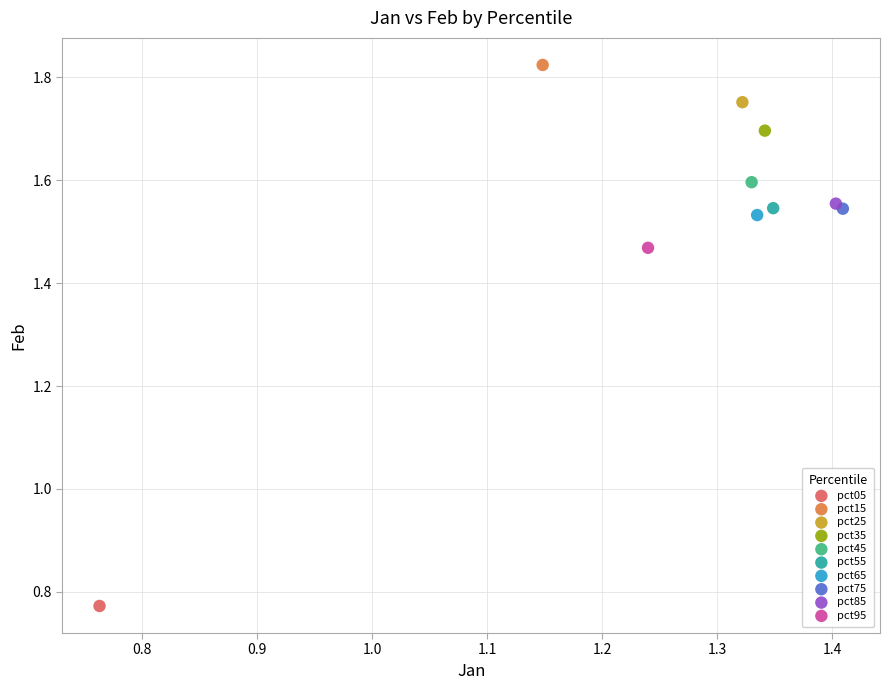

What are all the series names shown in the legend?

pct05, pct15, pct25, pct35, pct45, pct55, pct65, pct75, pct85, pct95